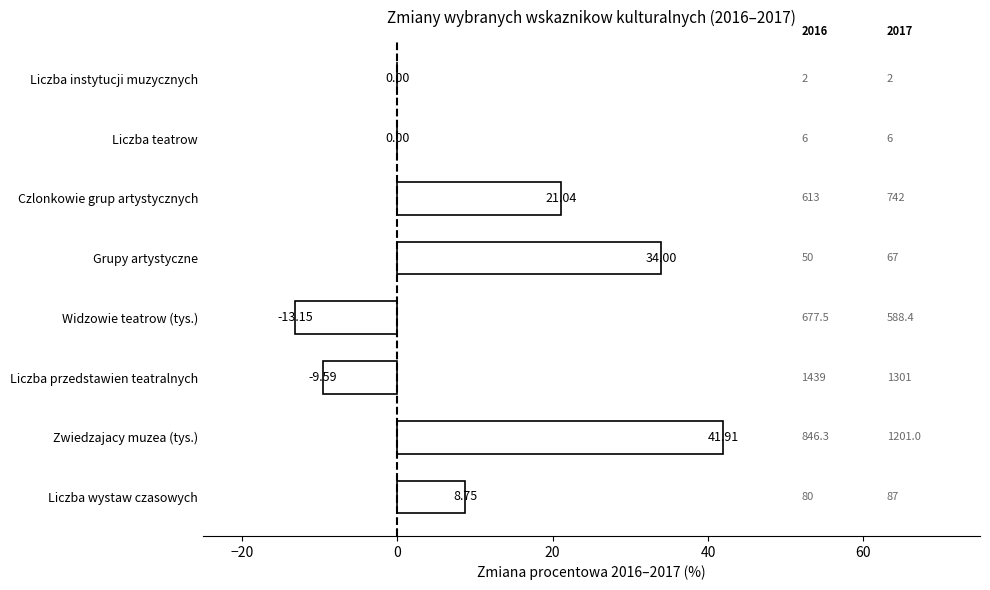

How many bars are there in total?

8